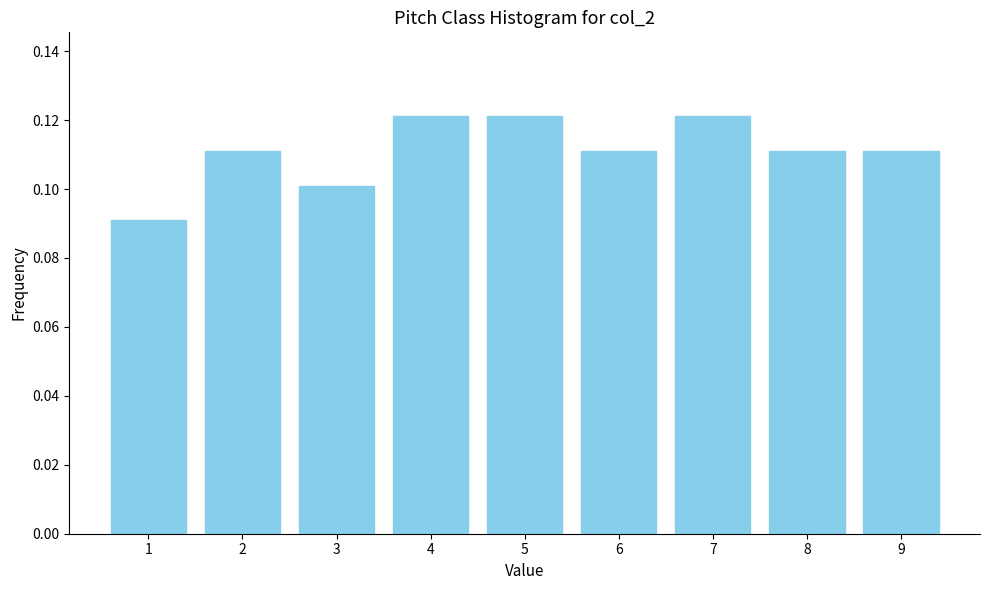

The chart shows a value of 0.1 at 9. True or false?

True